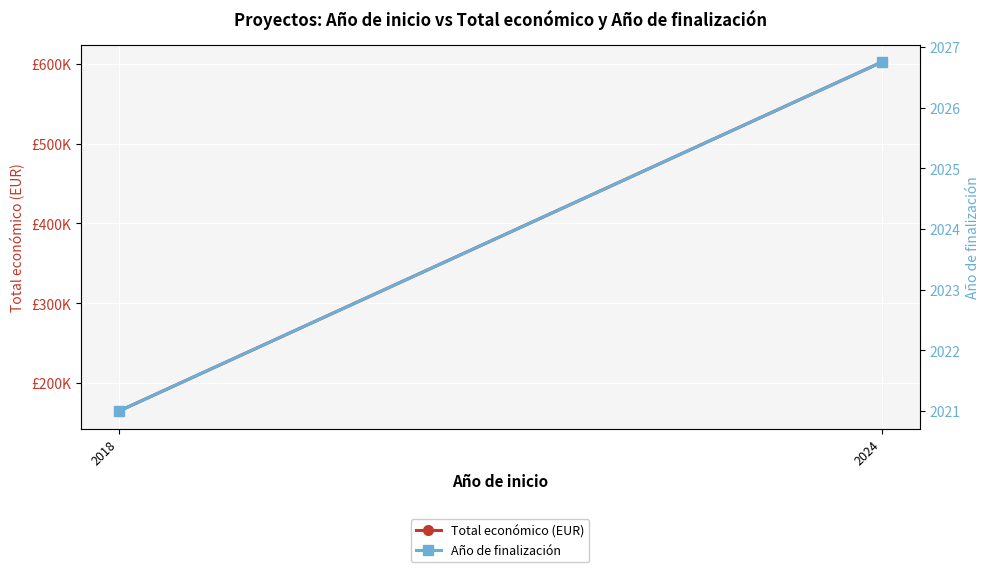

Count the number of categories in the chart.

2